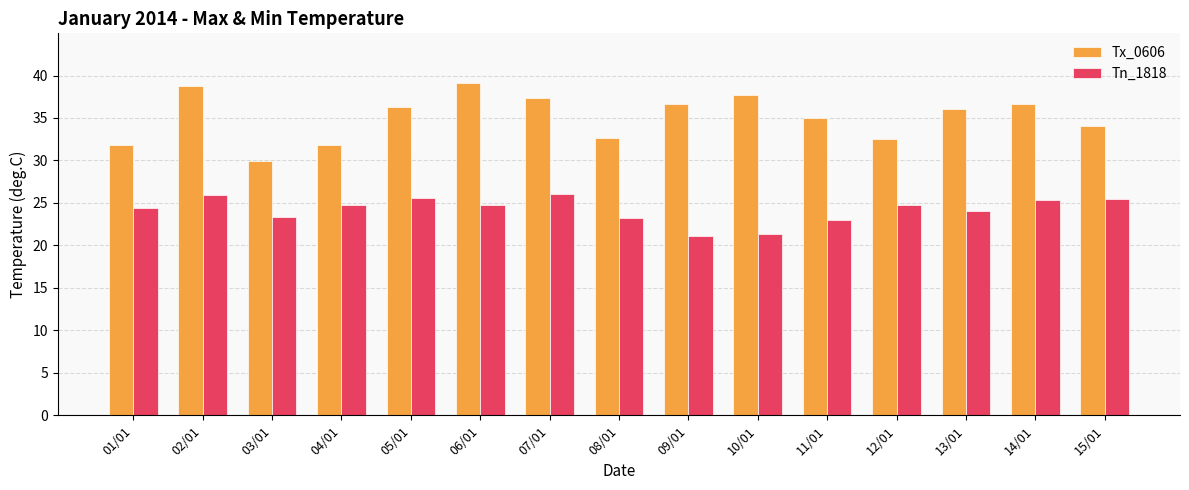

At which label does Tn_1818 first exceed 24?

01/01